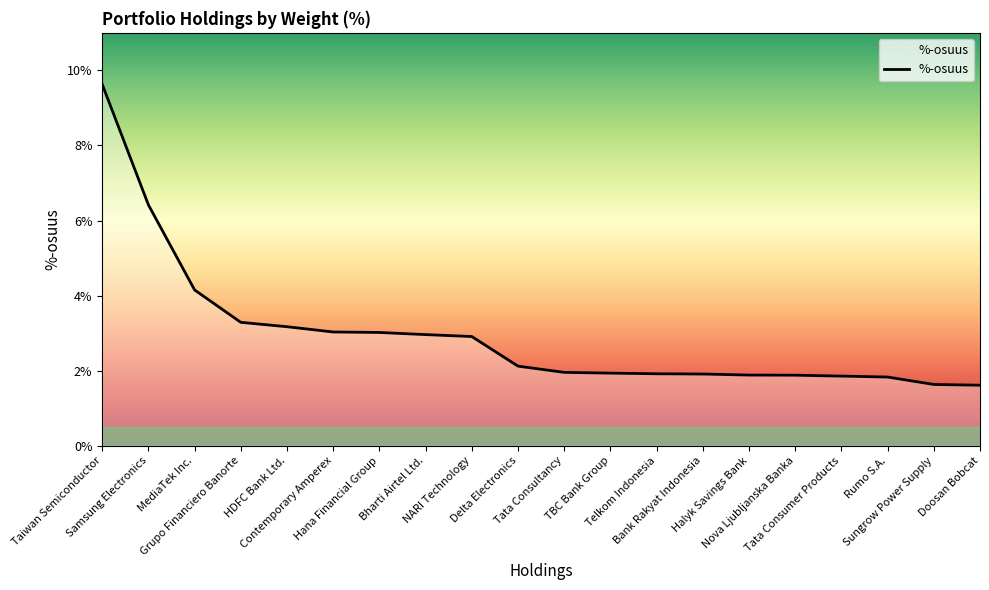

What is the minimum value shown in the chart?

1.6